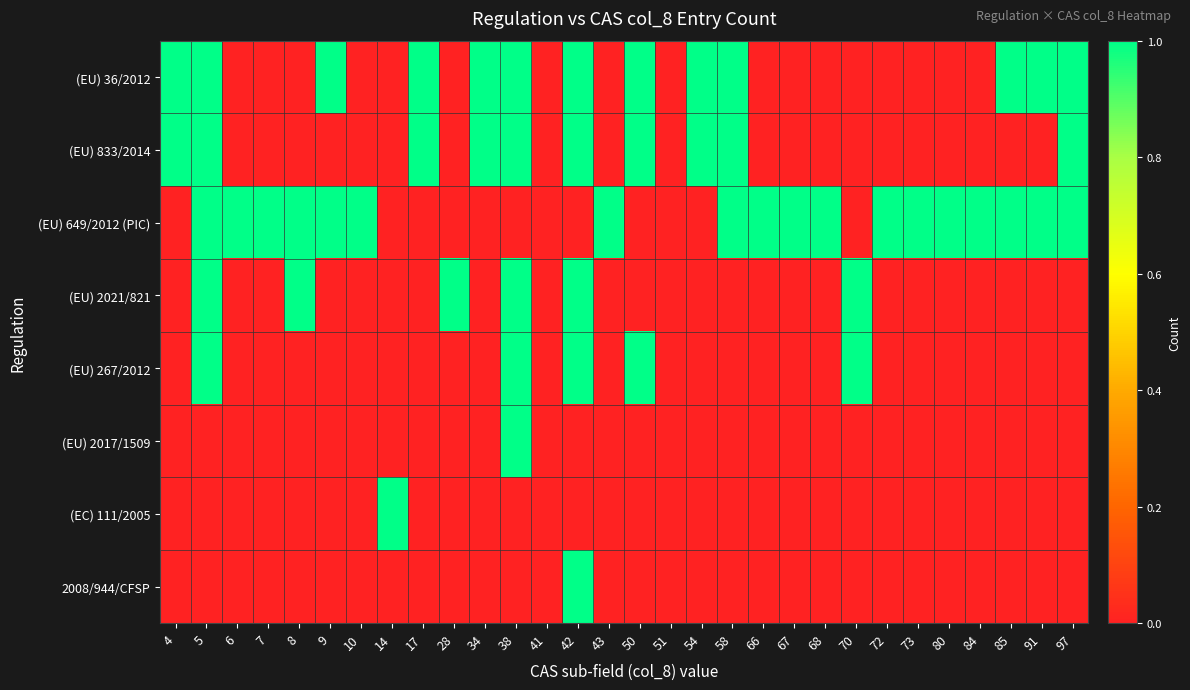

Reading left to right, what are all the values shown in this chart?

(EU) 36/2012: 4=1	5=1	6=0	7=0	8=0	9=1	10=0	14=0	17=1	28=0	34=1	38=1	41=0	42=1	43=0	50=1	51=0	54=1	58=1	66=0	67=0	68=0	70=0	72=0	73=0	80=0	84=0	85=1	91=1	97=1
(EU) 833/2014: 4=1	5=1	6=0	7=0	8=0	9=0	10=0	14=0	17=1	28=0	34=1	38=1	41=0	42=1	43=0	50=1	51=0	54=1	58=1	66=0	67=0	68=0	70=0	72=0	73=0	80=0	84=0	85=0	91=0	97=1
(EU) 649/2012 (PIC): 4=0	5=1	6=1	7=1	8=1	9=1	10=1	14=0	17=0	28=0	34=0	38=0	41=0	42=0	43=1	50=0	51=0	54=0	58=1	66=1	67=1	68=1	70=0	72=1	73=1	80=1	84=1	85=1	91=1	97=1
(EU) 2021/821: 4=0	5=1	6=0	7=0	8=1	9=0	10=0	14=0	17=0	28=1	34=0	38=1	41=0	42=1	43=0	50=0	51=0	54=0	58=0	66=0	67=0	68=0	70=1	72=0	73=0	80=0	84=0	85=0	91=0	97=0
(EU) 267/2012: 4=0	5=1	6=0	7=0	8=0	9=0	10=0	14=0	17=0	28=0	34=0	38=1	41=0	42=1	43=0	50=1	51=0	54=0	58=0	66=0	67=0	68=0	70=1	72=0	73=0	80=0	84=0	85=0	91=0	97=0
(EU) 2017/1509: 4=0	5=0	6=0	7=0	8=0	9=0	10=0	14=0	17=0	28=0	34=0	38=1	41=0	42=0	43=0	50=0	51=0	54=0	58=0	66=0	67=0	68=0	70=0	72=0	73=0	80=0	84=0	85=0	91=0	97=0
(EC) 111/2005: 4=0	5=0	6=0	7=0	8=0	9=0	10=0	14=1	17=0	28=0	34=0	38=0	41=0	42=0	43=0	50=0	51=0	54=0	58=0	66=0	67=0	68=0	70=0	72=0	73=0	80=0	84=0	85=0	91=0	97=0
2008/944/CFSP: 4=0	5=0	6=0	7=0	8=0	9=0	10=0	14=0	17=0	28=0	34=0	38=0	41=0	42=1	43=0	50=0	51=0	54=0	58=0	66=0	67=0	68=0	70=0	72=0	73=0	80=0	84=0	85=0	91=0	97=0